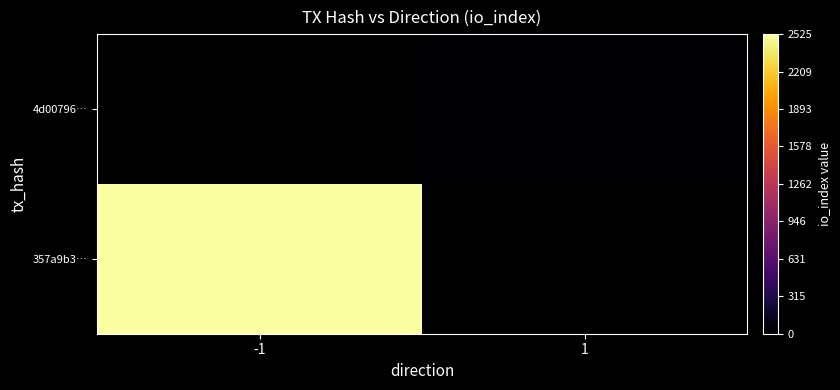

Where is 357a9b3… nearest to the value 2525?

-1